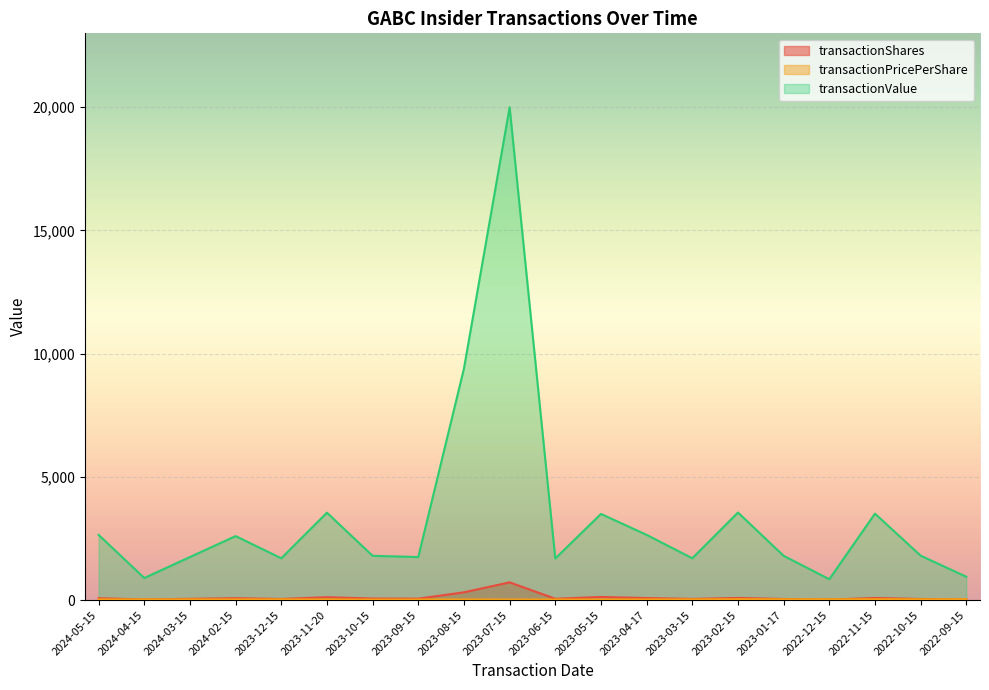

Which series has the largest range (max minus min)?

transactionValue